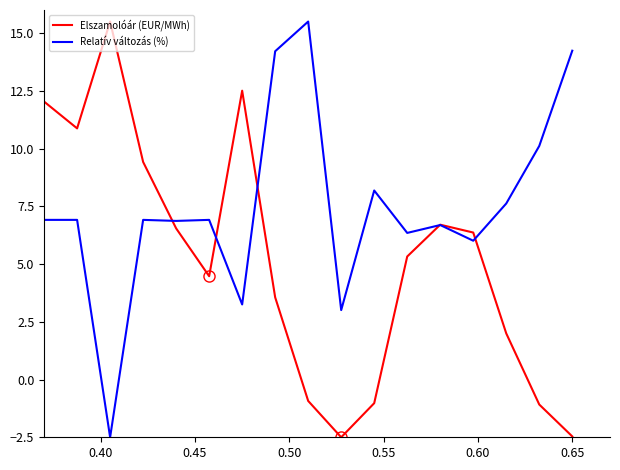

List the series in order of their overall mean, lowest first.

Elszamolóár (EUR/MWh), Relatív változás (%)